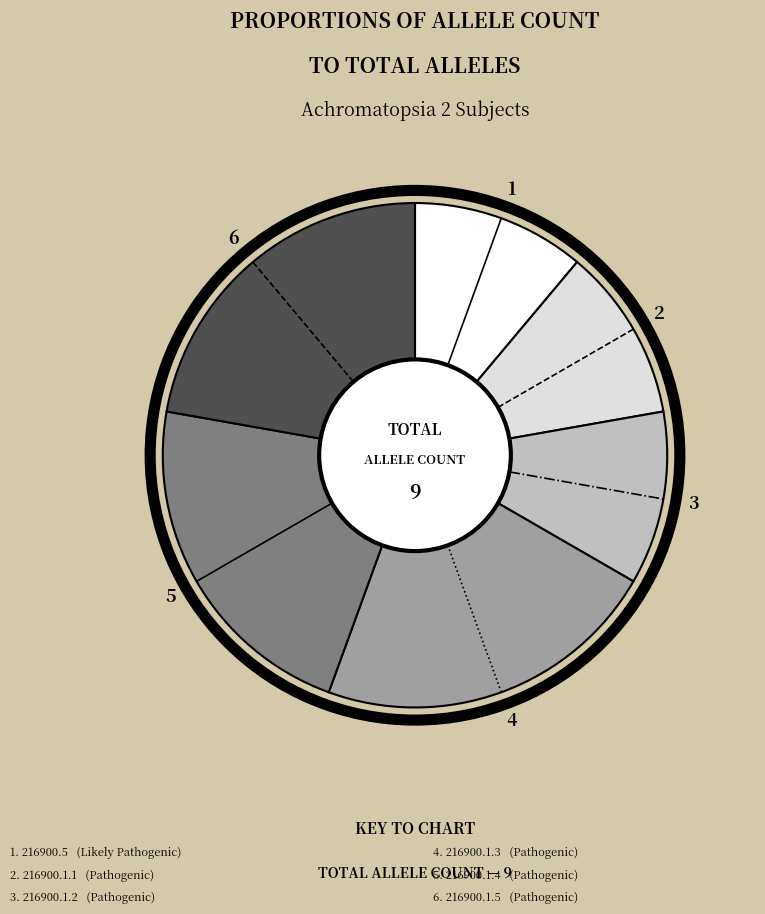

Is there any slice that represents more than half of the pie?

No